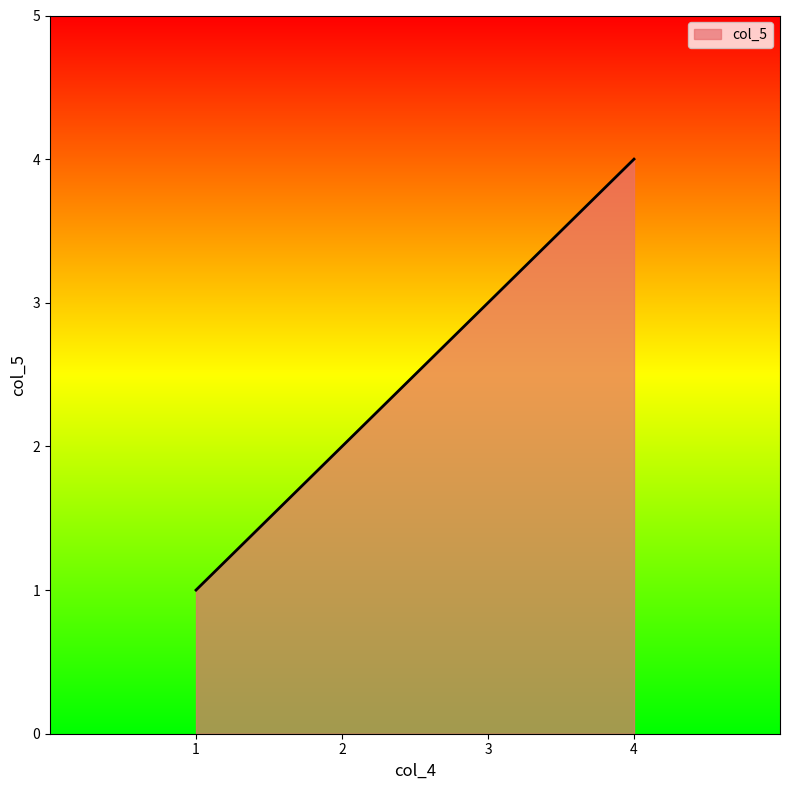

What is the greatest value displayed?

4